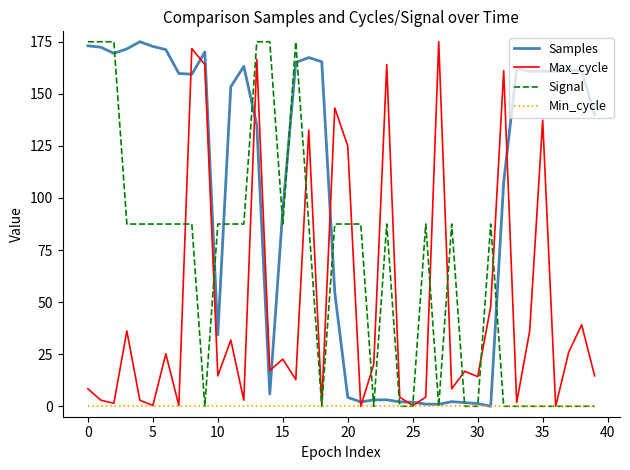

Which series has the largest total across all categories?

Samples